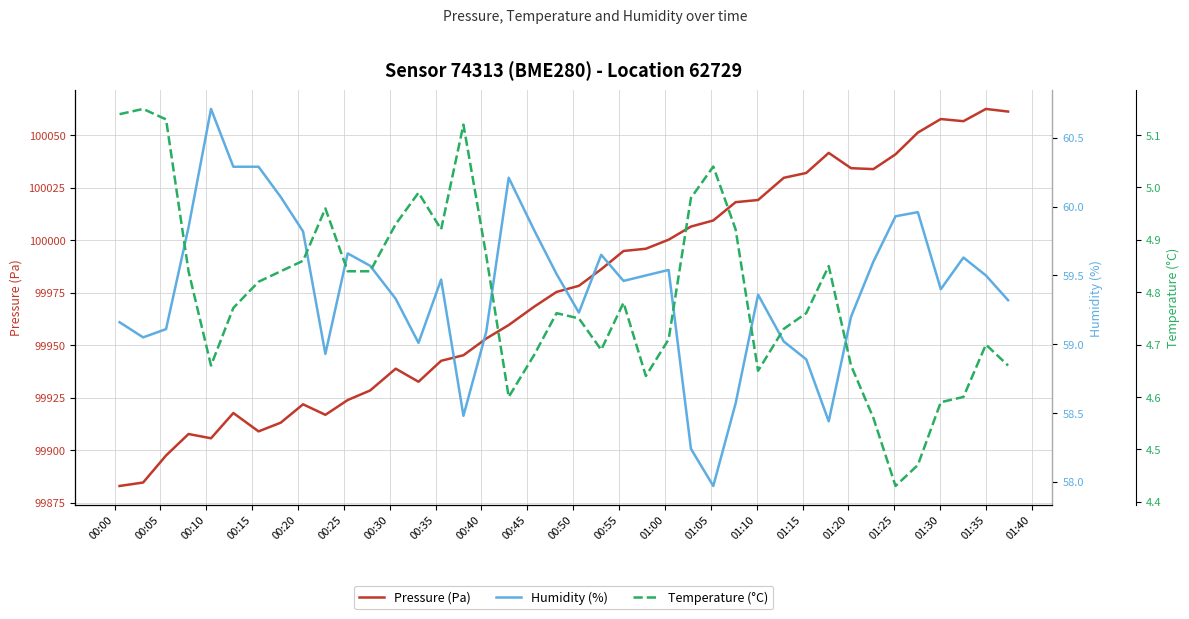

Count the number of categories in the chart.

40